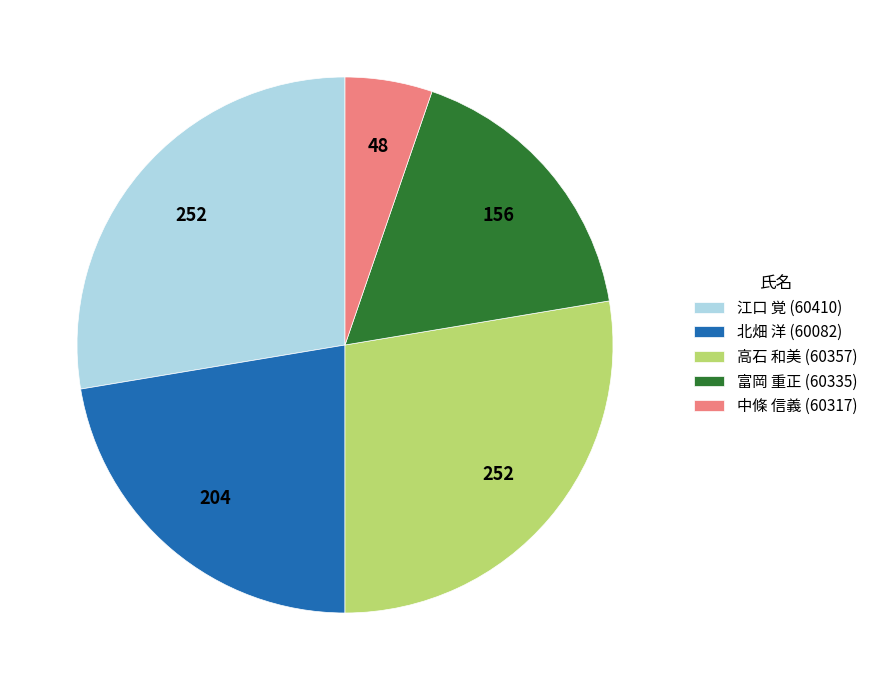

The 富岡 重正 (60335) slice represents 17% of the pie. True or false?

True